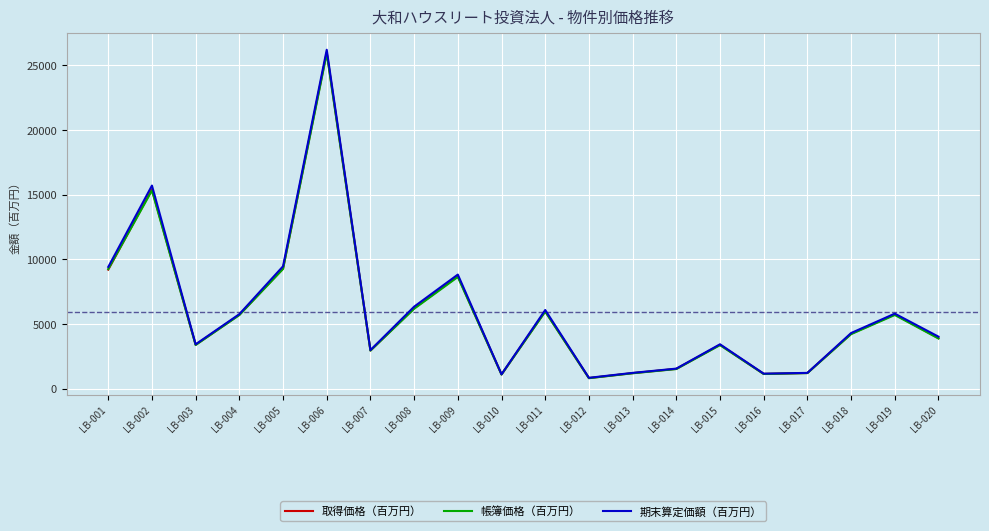

The value of 期末算定価額（百万円） at LB-014 is 1550. True or false?

True